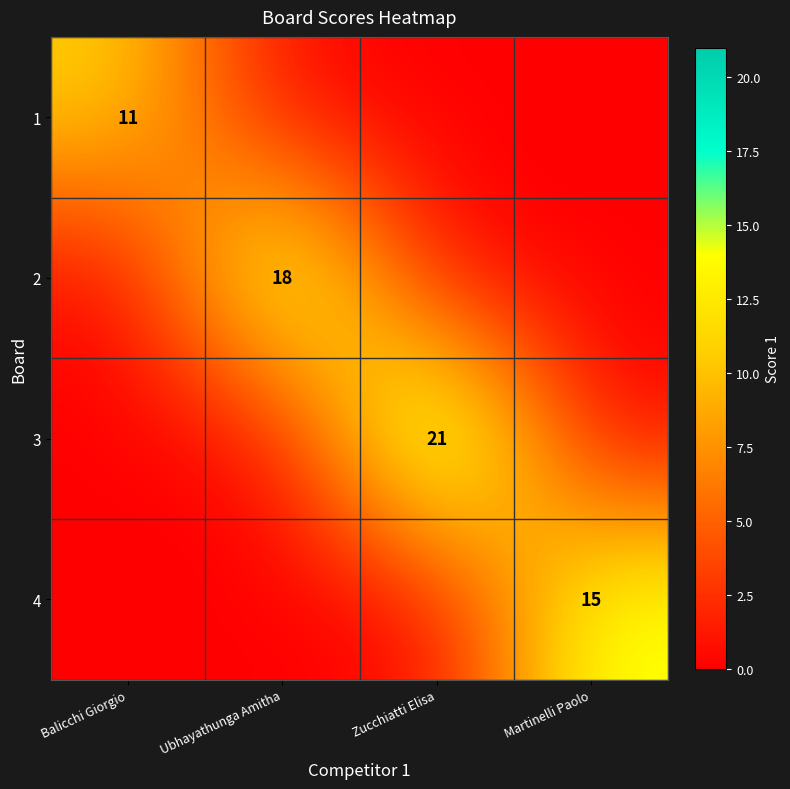

Is it true that 4 equals 6 at Martinelli Paolo?

False